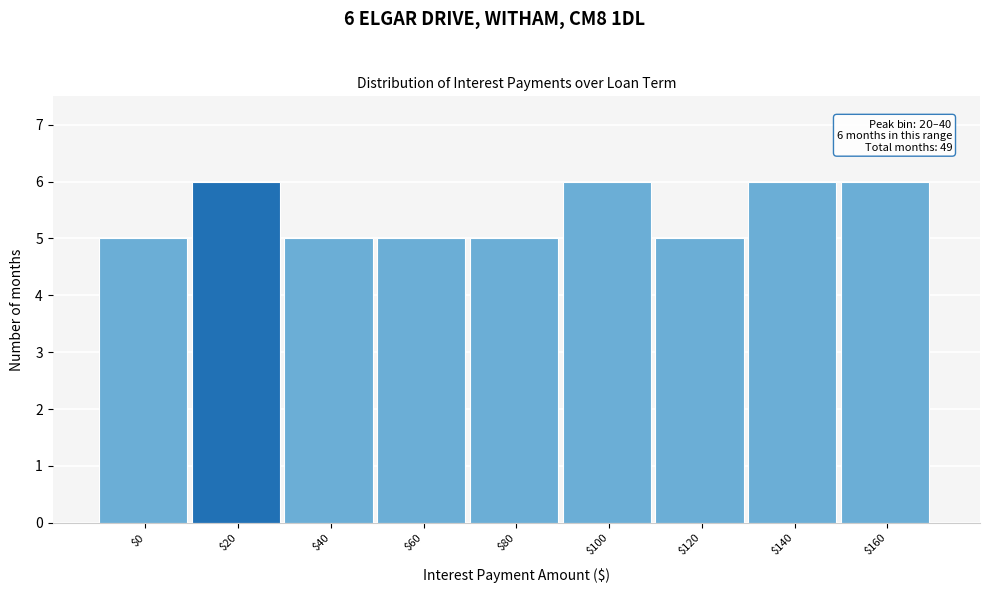

Reading right to left, list all the values displayed in this chart.

6	6	5	6	5	5	5	6	5